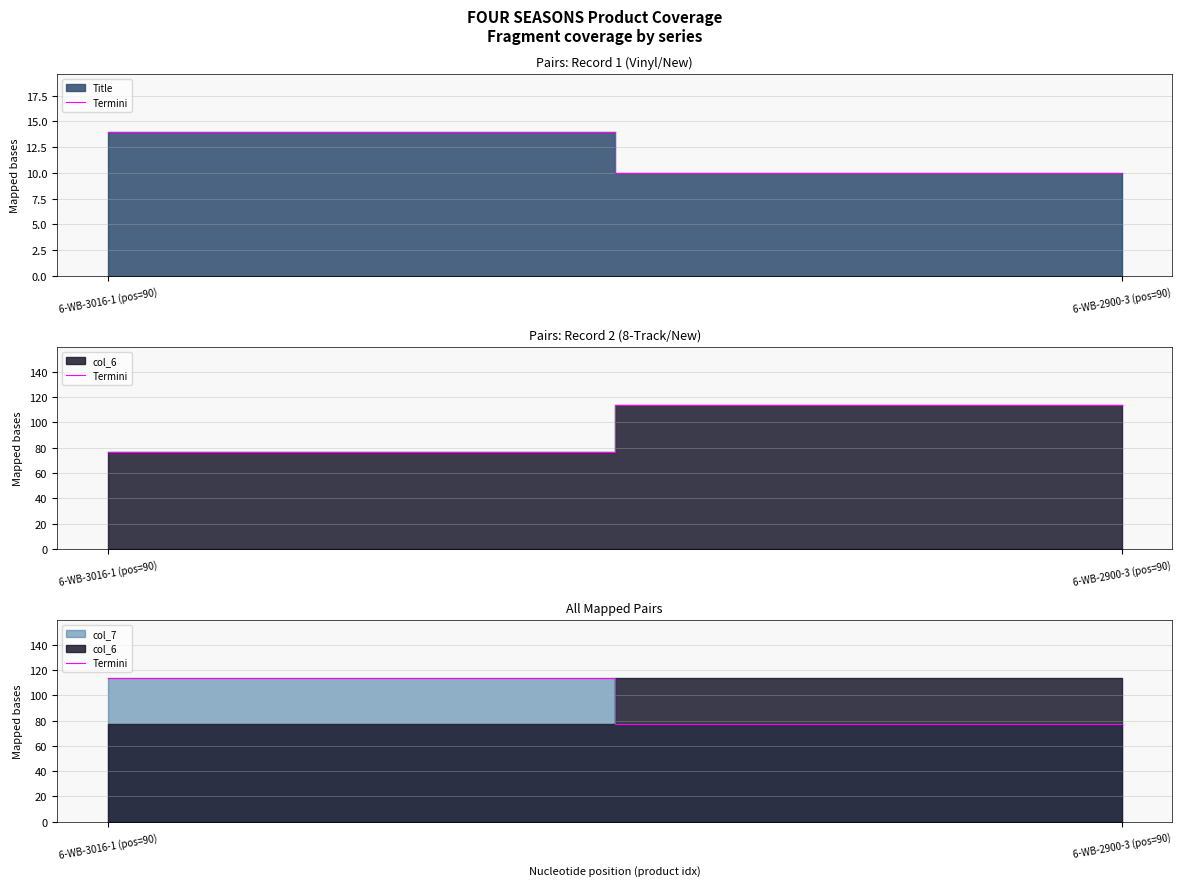

Which category has the lowest value across all series?

6-WB-2900-3 (pos=90)